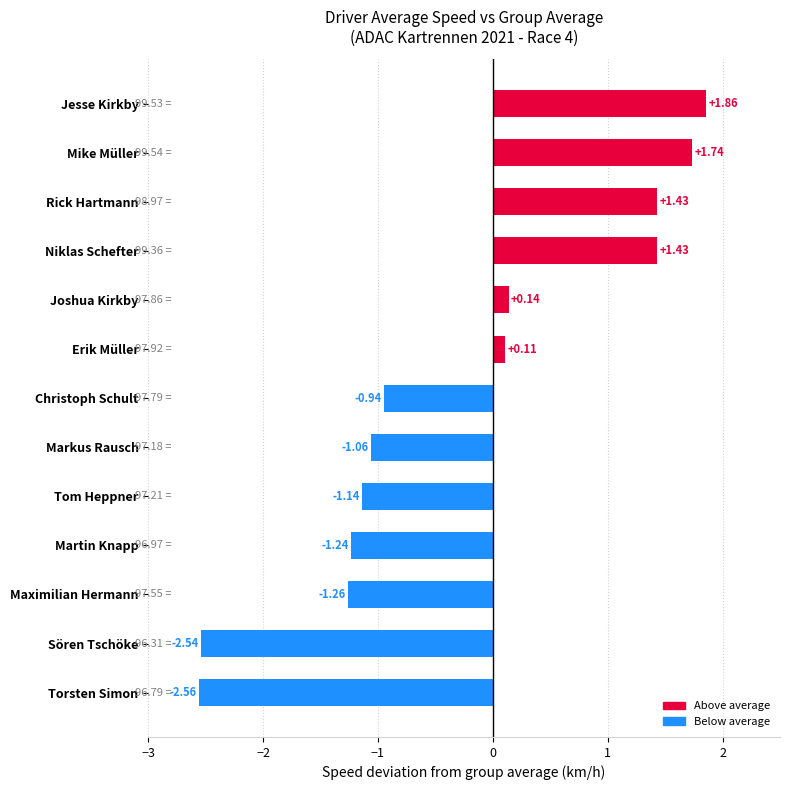

What is the label of the 5th bar from the bottom?

Tom Heppner